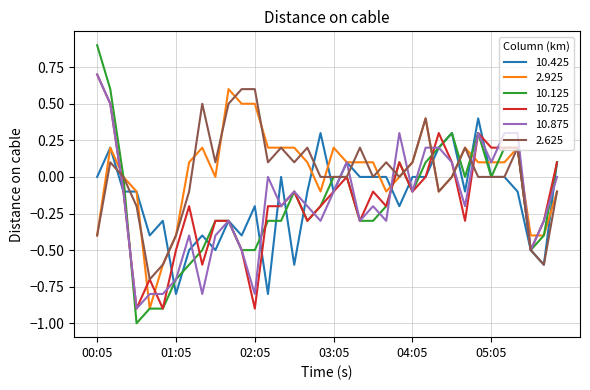

Which series has the widest spread of values?

10.125